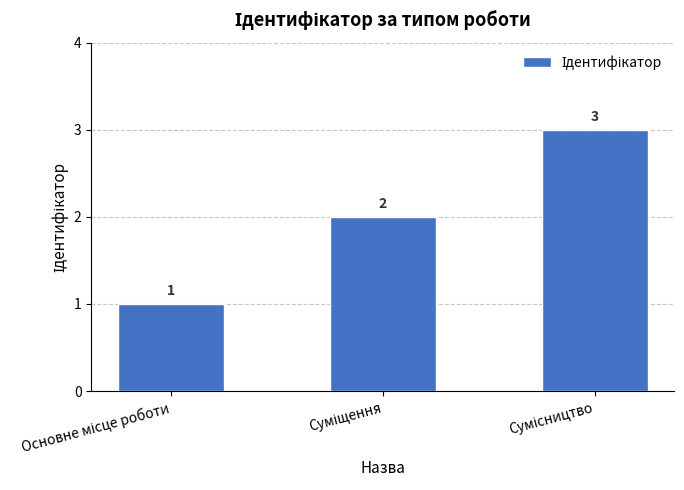

Does the chart contain any negative values?

No